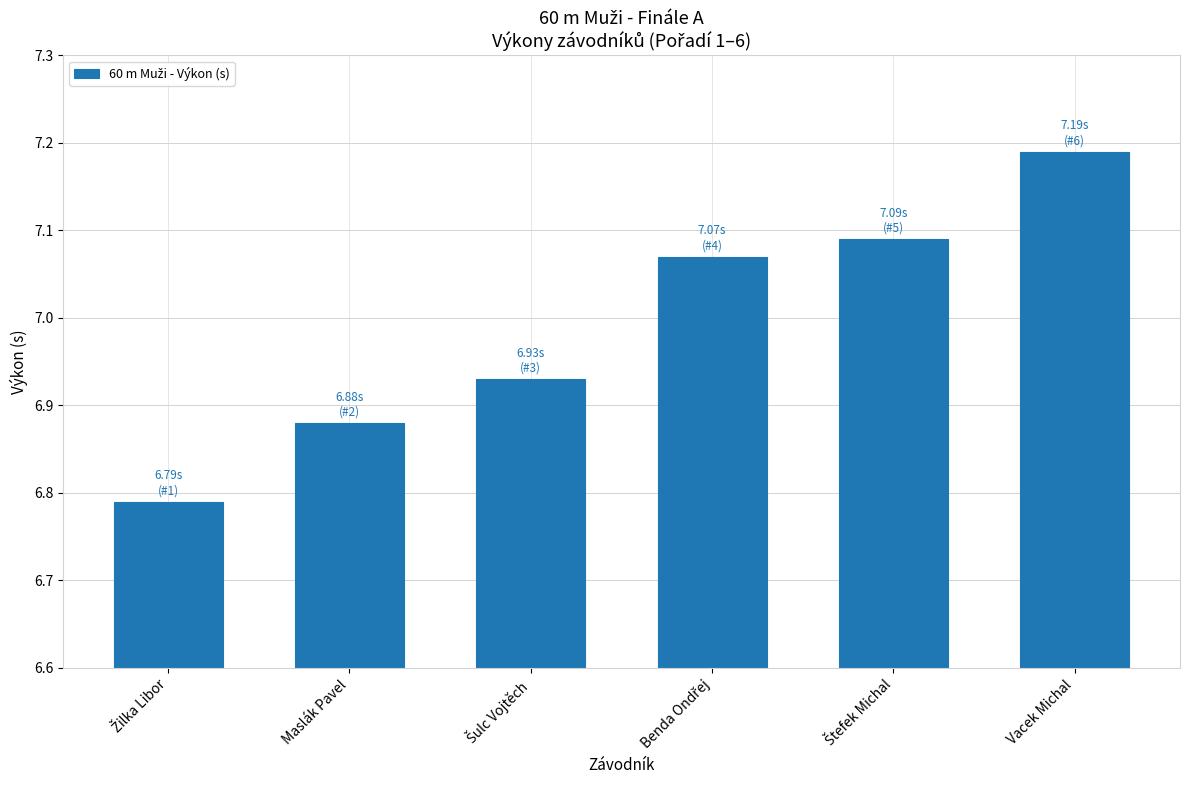

How many values are between 6 and 7?

3